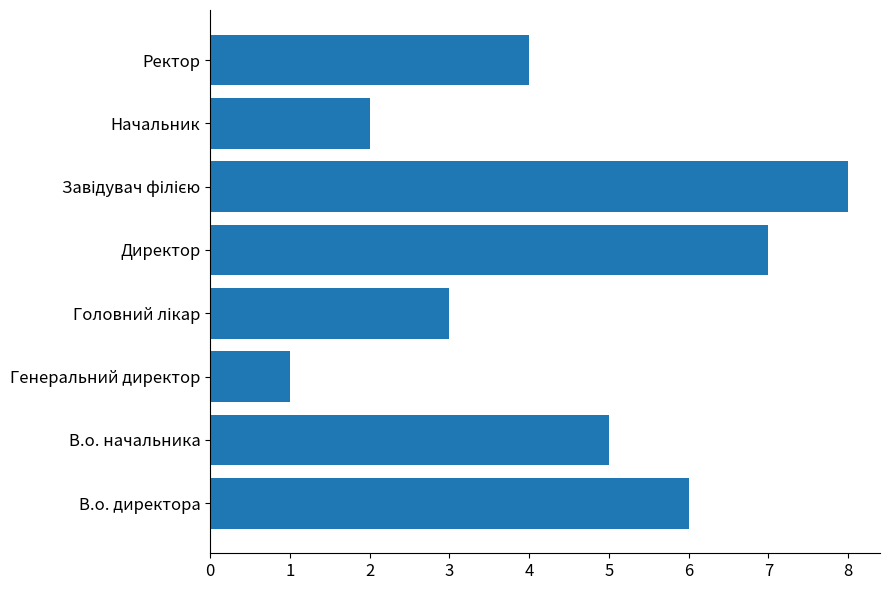

Which label corresponds to the smallest value in the chart?

Генеральний директор